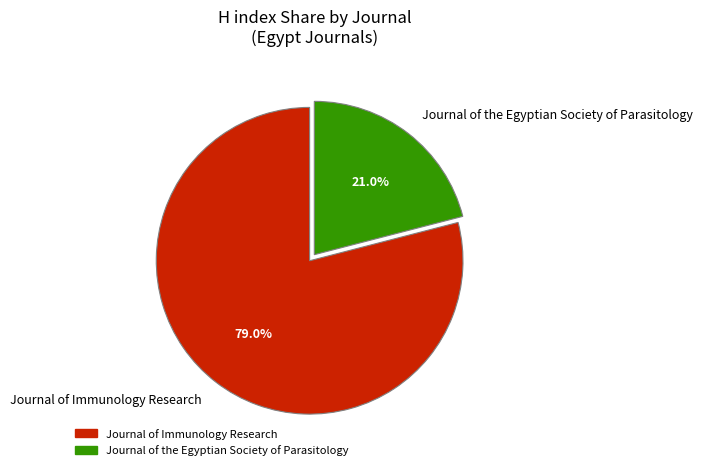

The Journal of Immunology Research slice represents 79% of the pie. True or false?

True